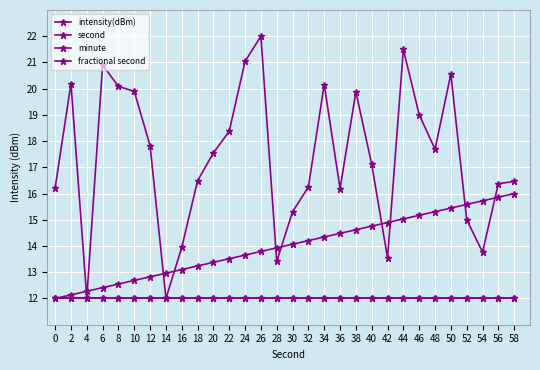

True or false: minute and fractional second intersect in this chart.

False